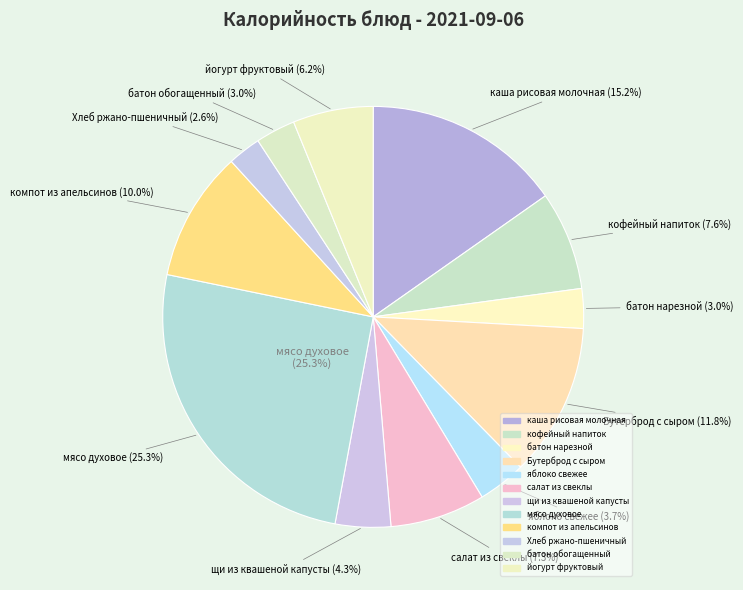

What portion of the pie excludes батон нарезной?

97.0%